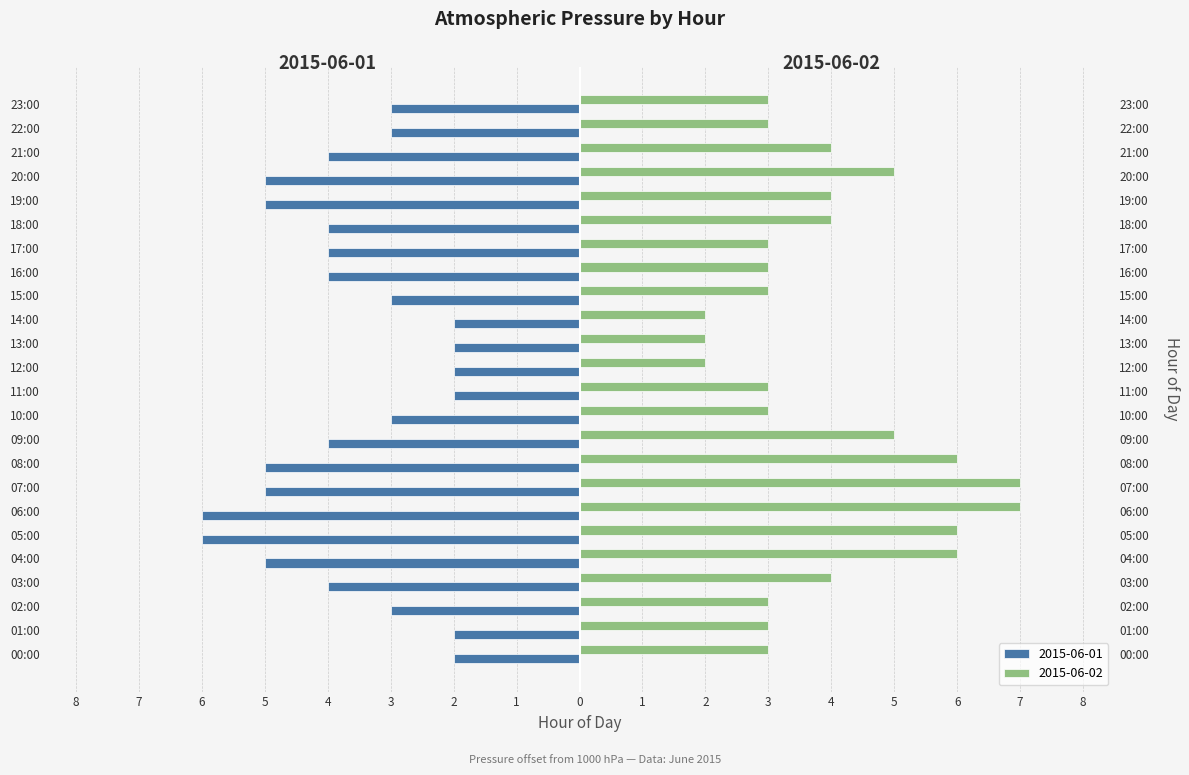

How many groups of bars are there?

24